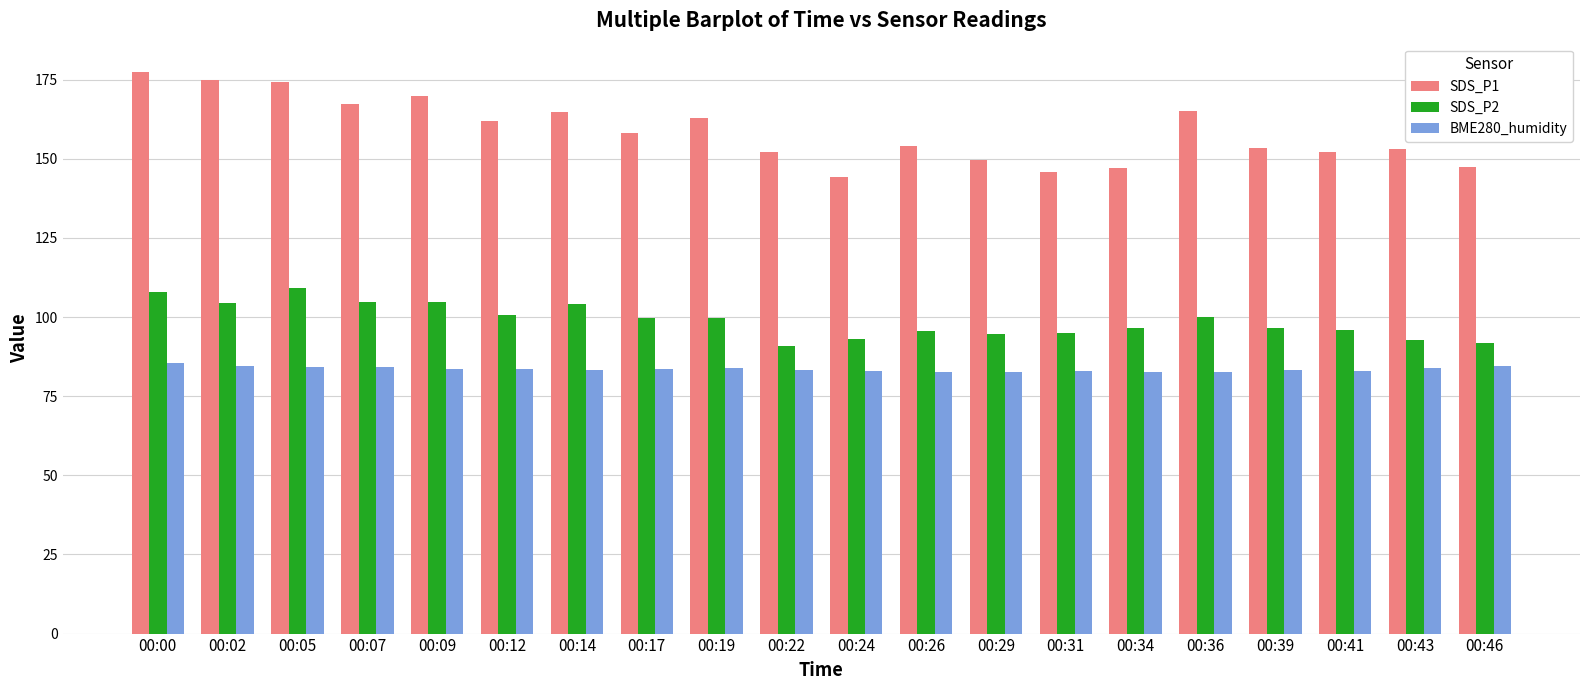

List the series in order of their peak value, lowest first.

BME280_humidity, SDS_P2, SDS_P1